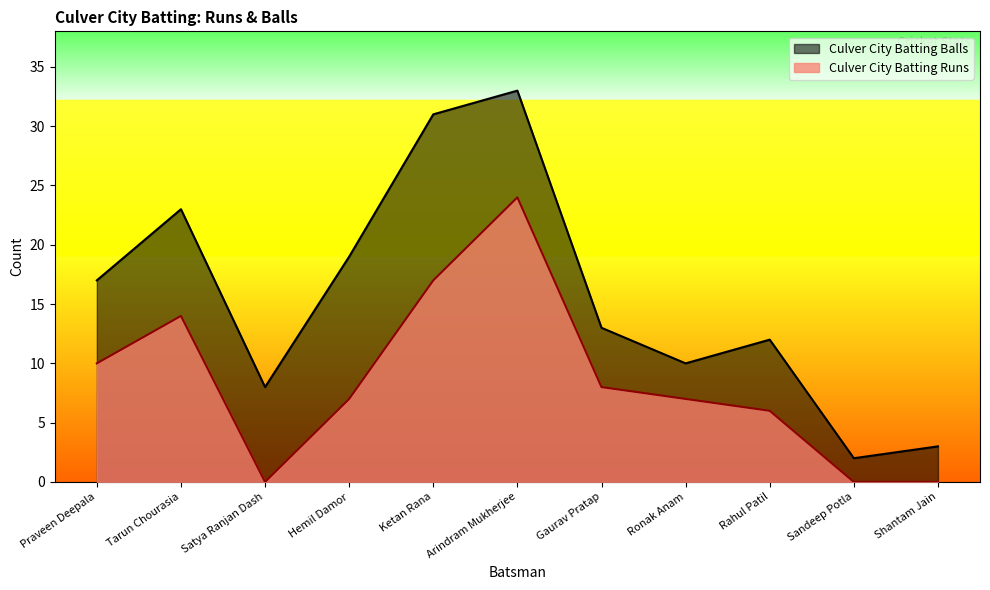

List the series in order of their peak value, lowest first.

Culver City Batting Runs, Culver City Batting Balls